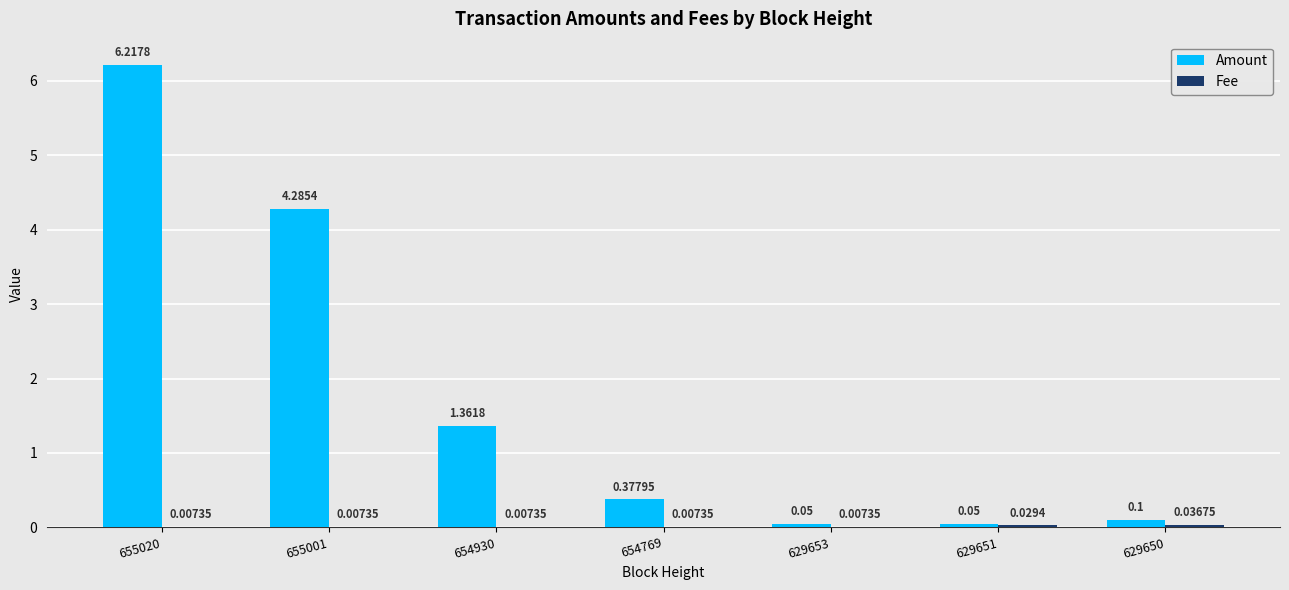

Which series has the largest total across all categories?

Amount